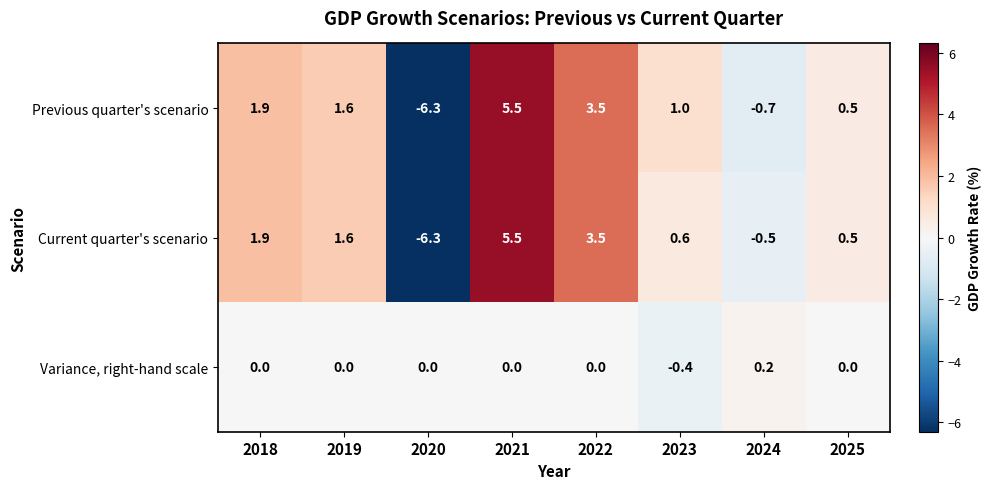

Which series has the largest total across all categories?

Previous quarter's scenario